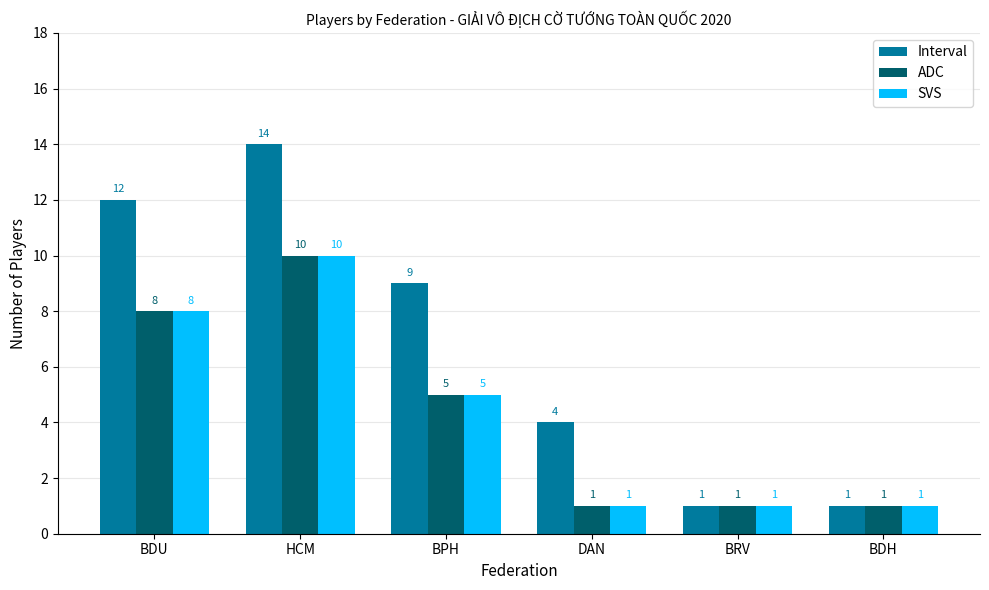

What is the spread (max minus min) of values at DAN?

3